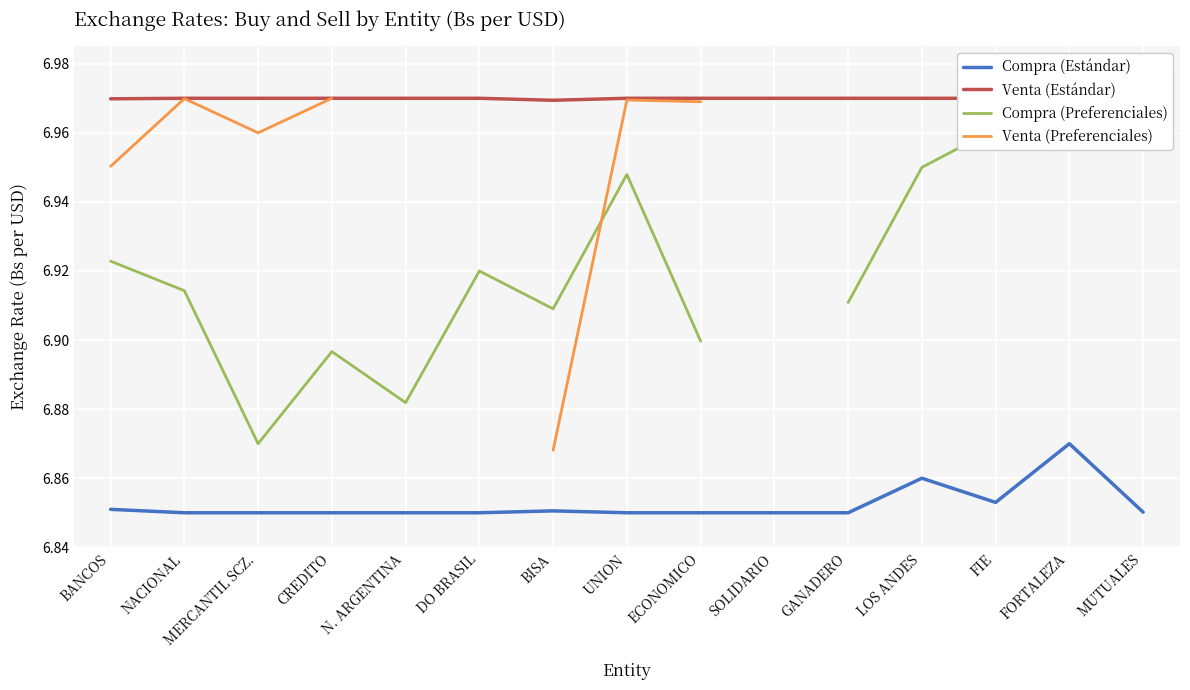

What is the label of the 3rd point from the left?

MERCANTIL SCZ.